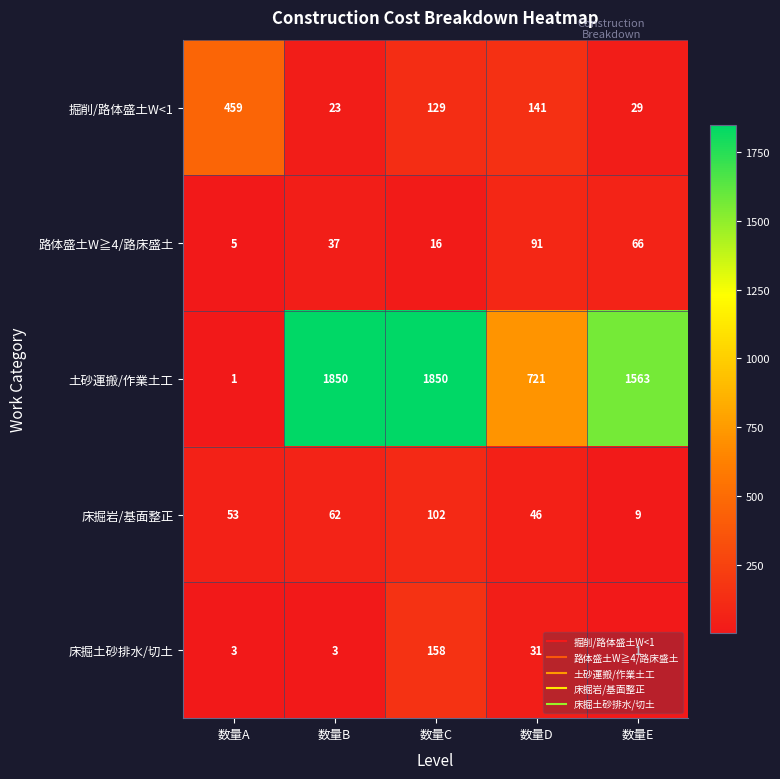

What is the sum of all 路体盛土W≧4/路床盛土 values?

215